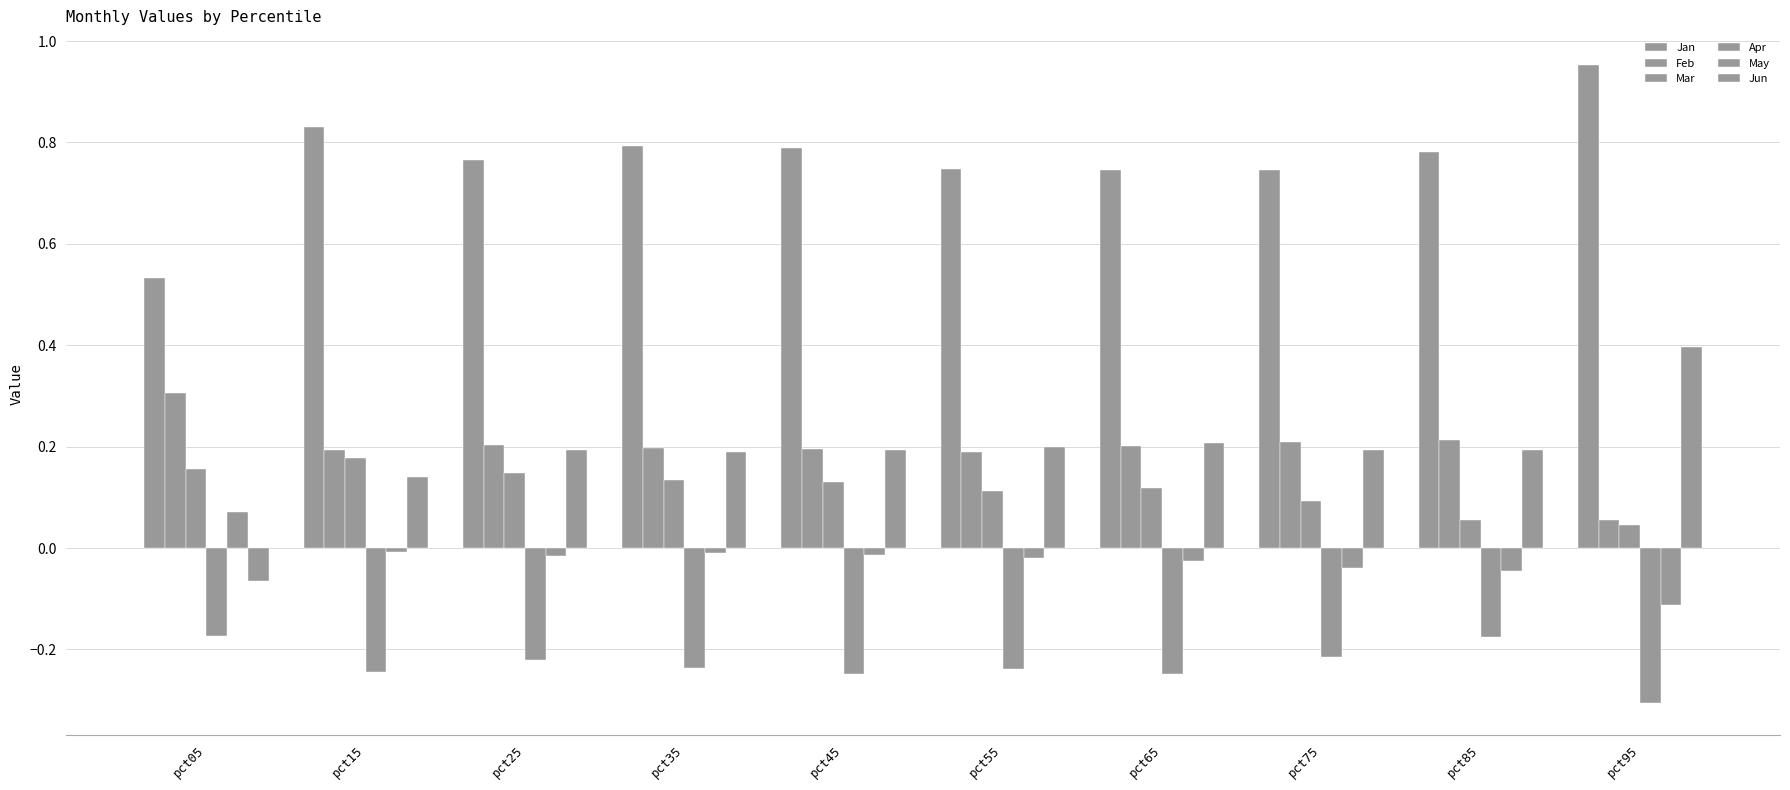

At which label is Jun closest to 0?

pct05